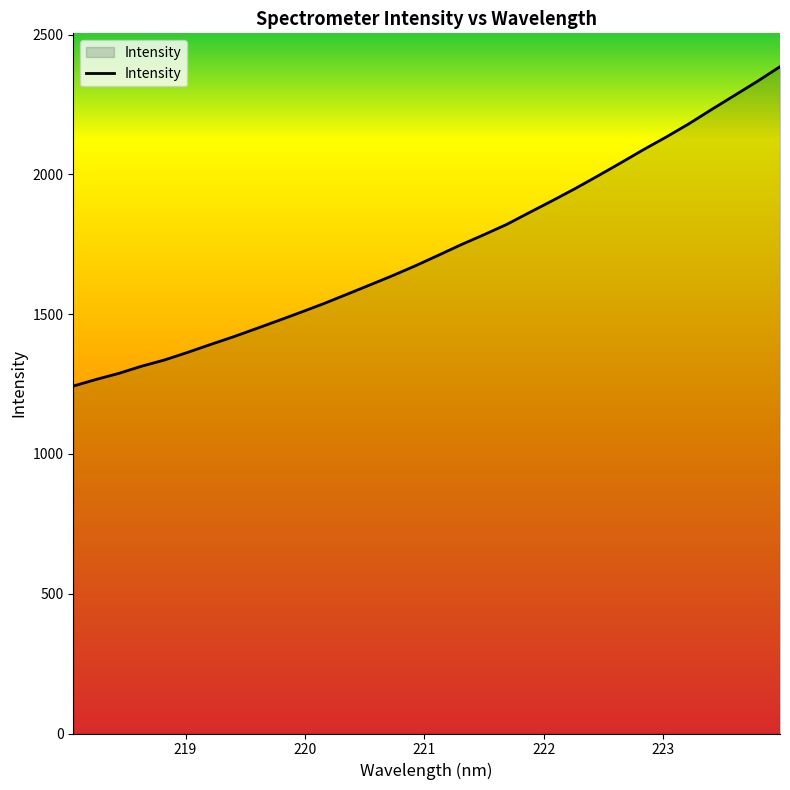

True or false: there are more than 0 points higher than both neighbors.

False